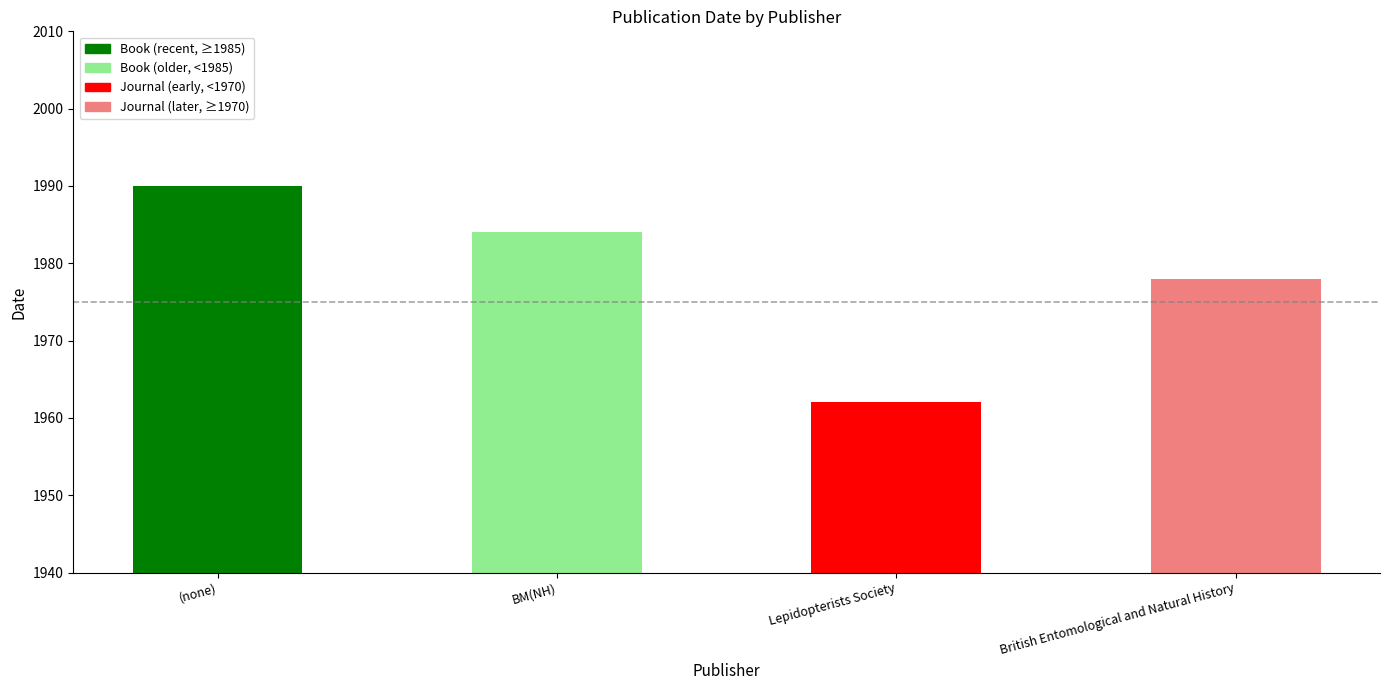

What is the difference between the maximum and minimum values in the Journal series?

16